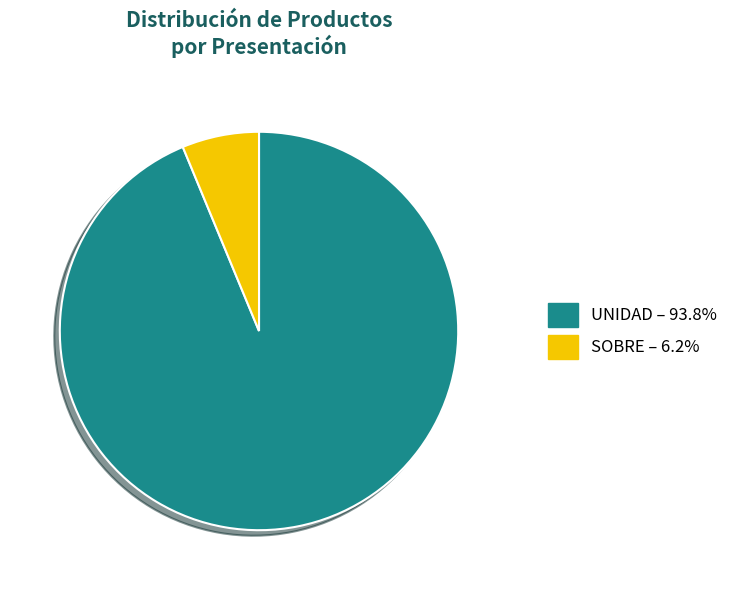

Do SOBRE and UNIDAD together represent more than half of the pie?

Yes